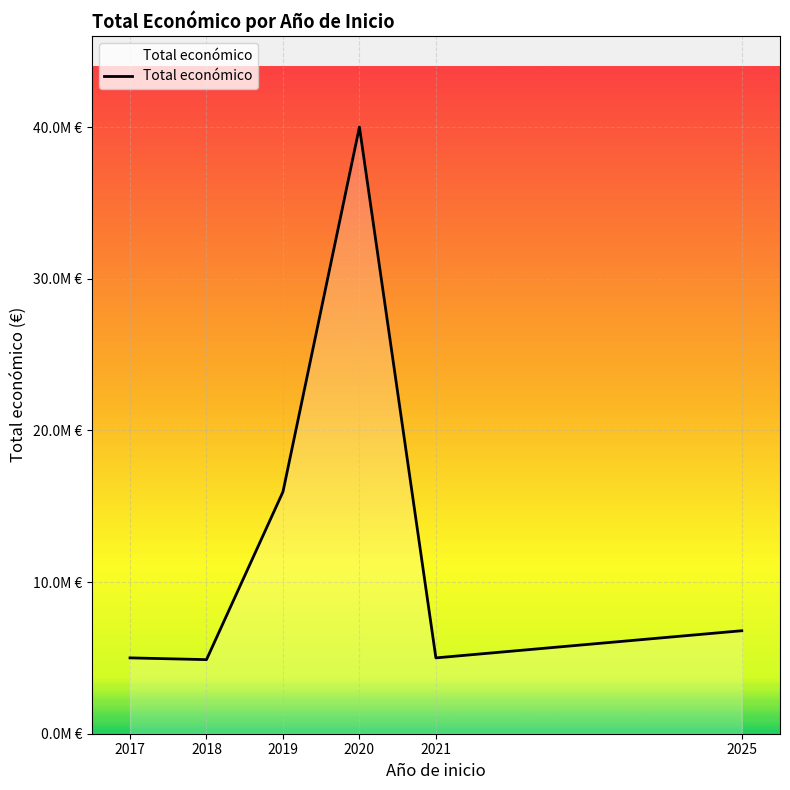

Does the chart display data point markers on the line(s)?

No